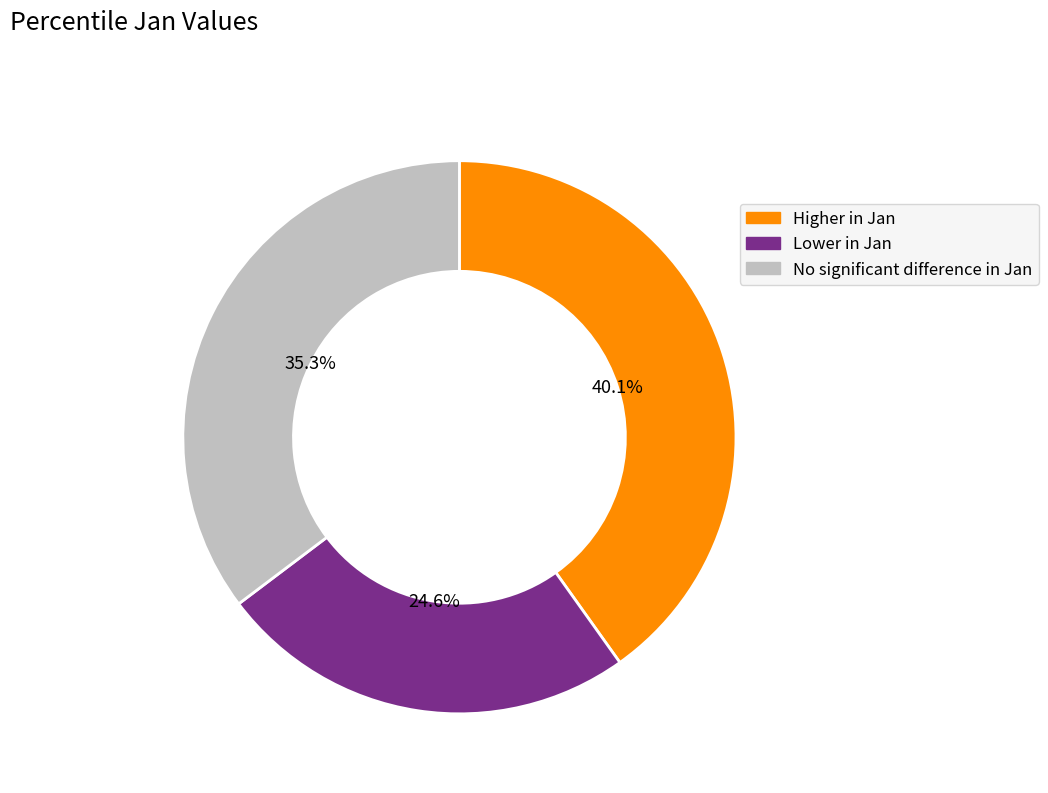

Does any single category account for the majority?

No